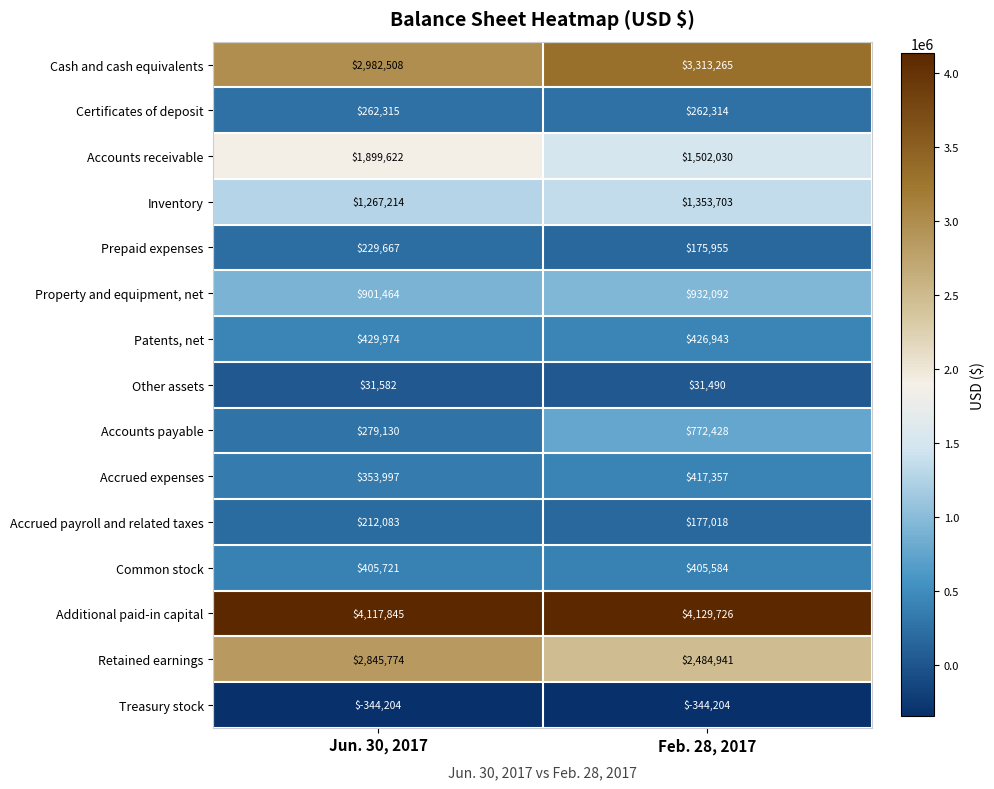

What is the sum of the Retained earnings values at Feb. 28, 2017 and Jun. 30, 2017?

5330715